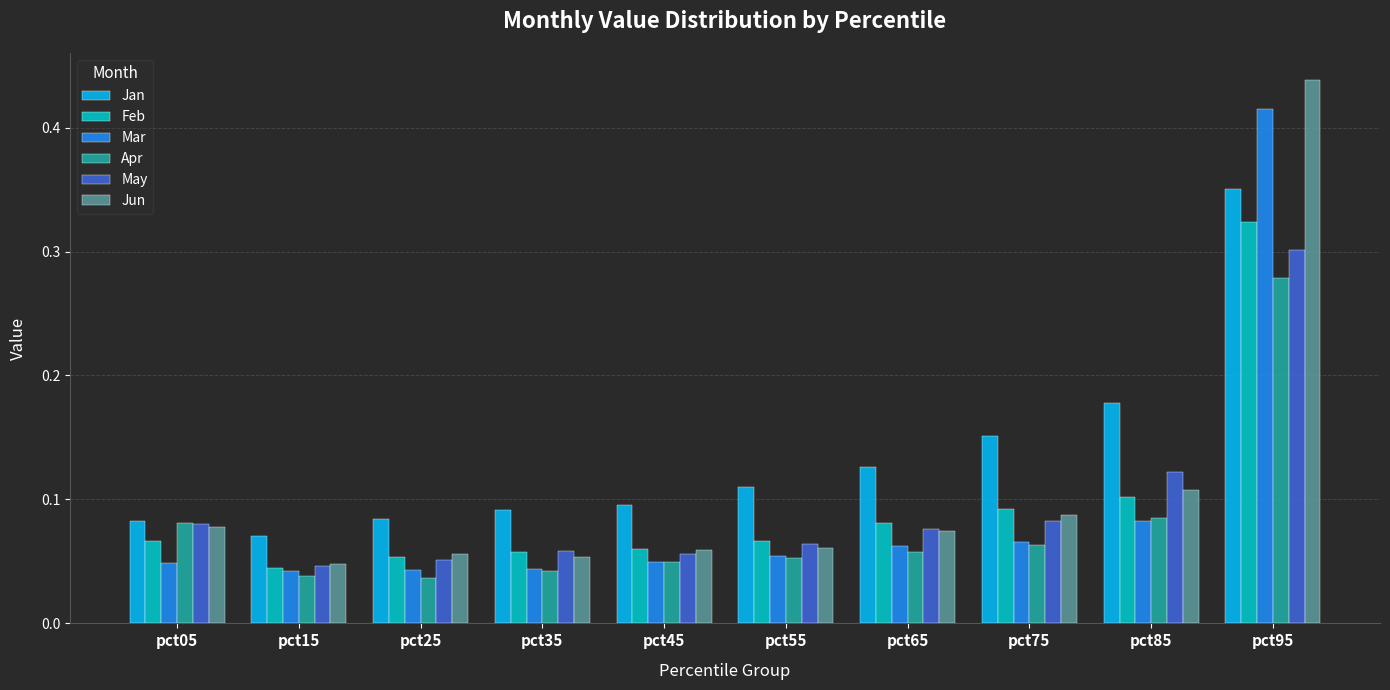

At which category is the sum across all series the highest?

pct95